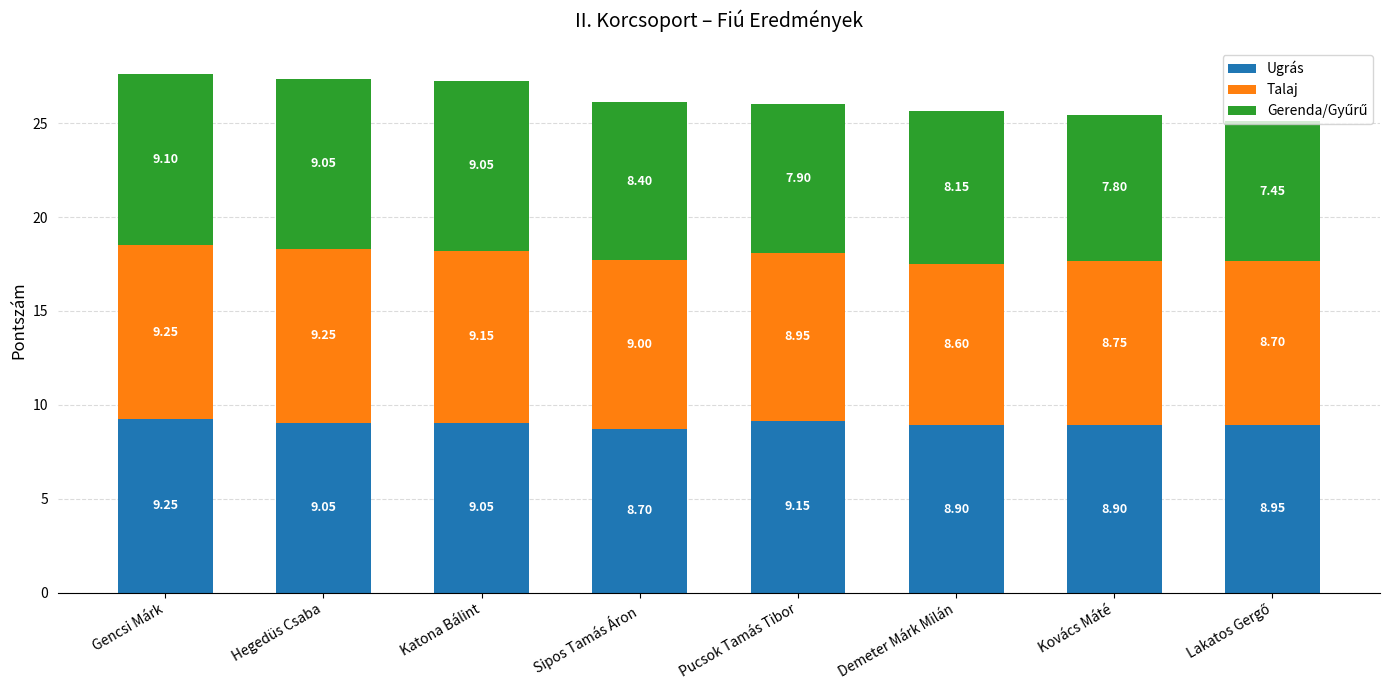

Does the chart contain any negative values?

No